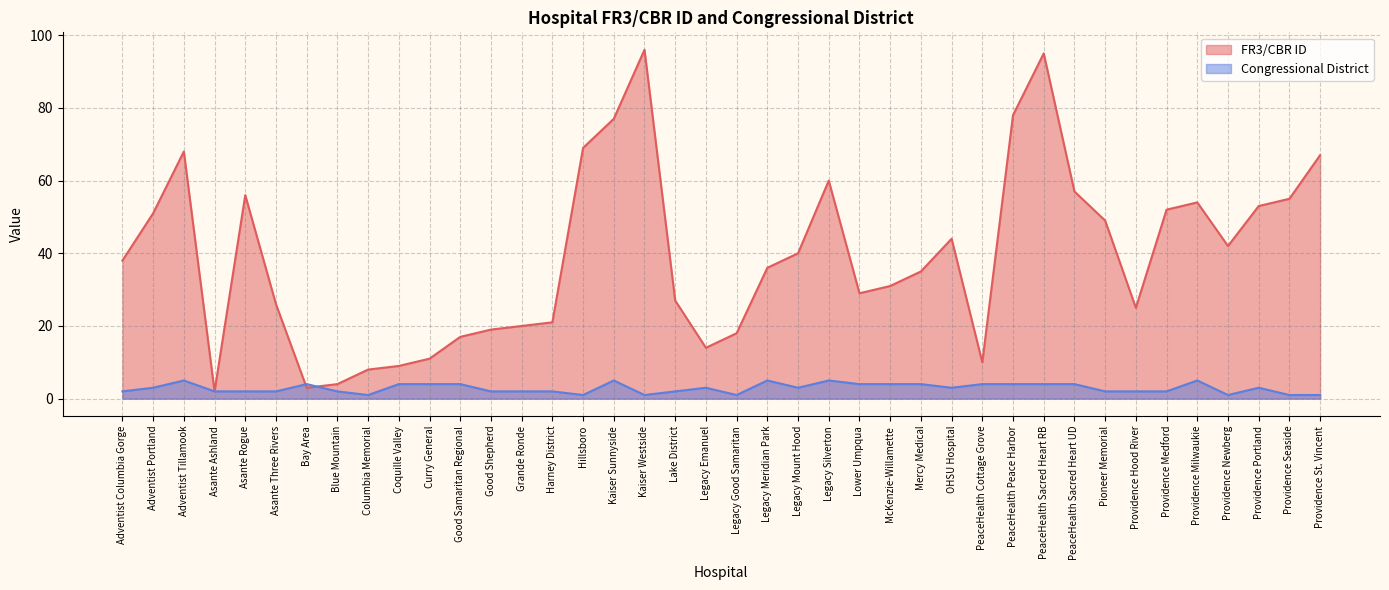

Reading left to right, what are all the values shown in this chart?

FR3/CBR ID: 38	51	68	2	56	26	3	4	8	9	11	17	19	20	21	69	77	96	27	14	18	36	40	60	29	31	35	44	10	78	95	57	49	25	52	54	42	53	55	67
Congressional District: 2	3	5	2	2	2	4	2	1	4	4	4	2	2	2	1	5	1	2	3	1	5	3	5	4	4	4	3	4	4	4	4	2	2	2	5	1	3	1	1